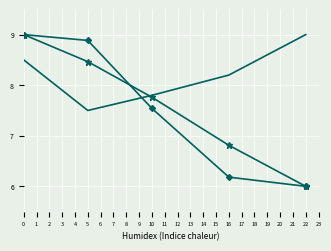

What is the spread (max minus min) of values at 16?

2.0